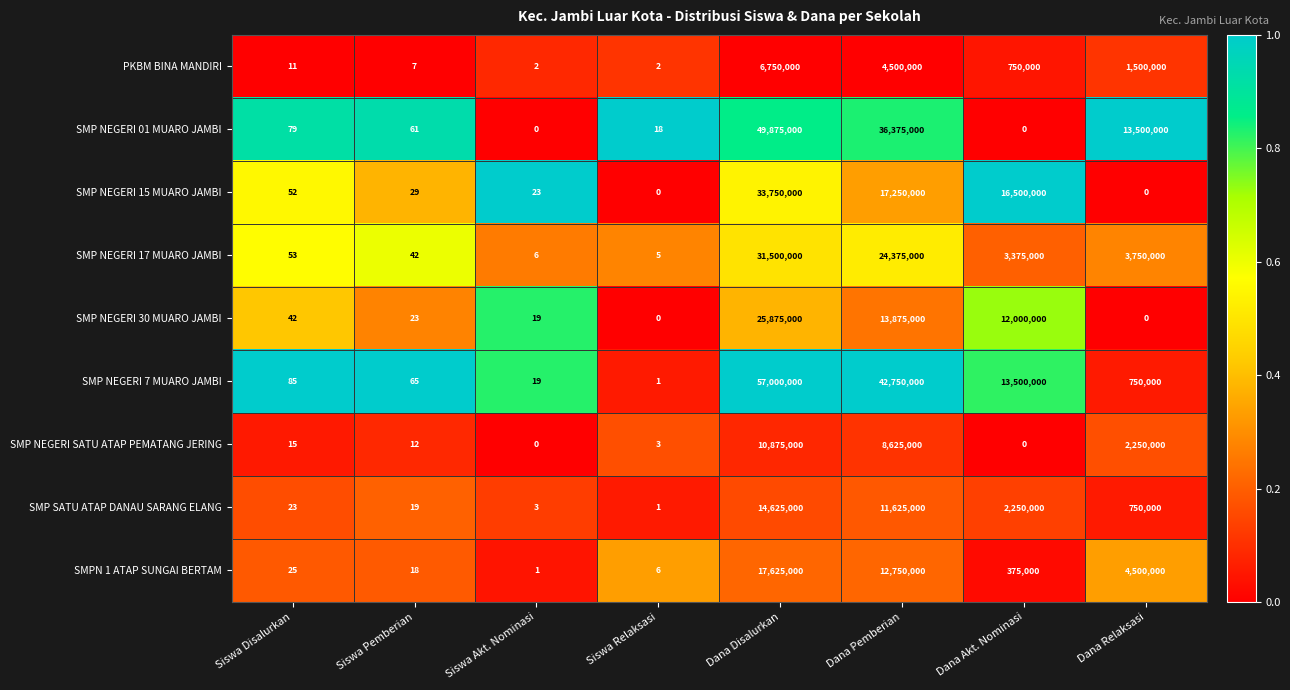

Which series has the largest range (max minus min)?

SMP NEGERI 7 MUARO JAMBI